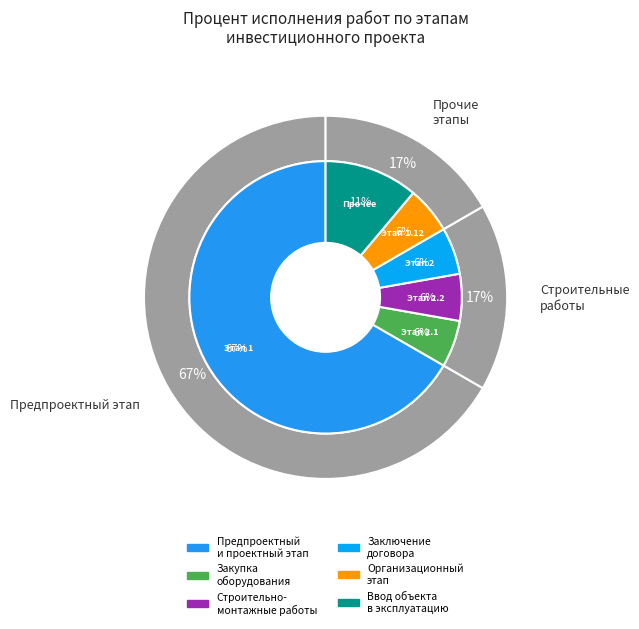

Count the number of slices in the pie.

6